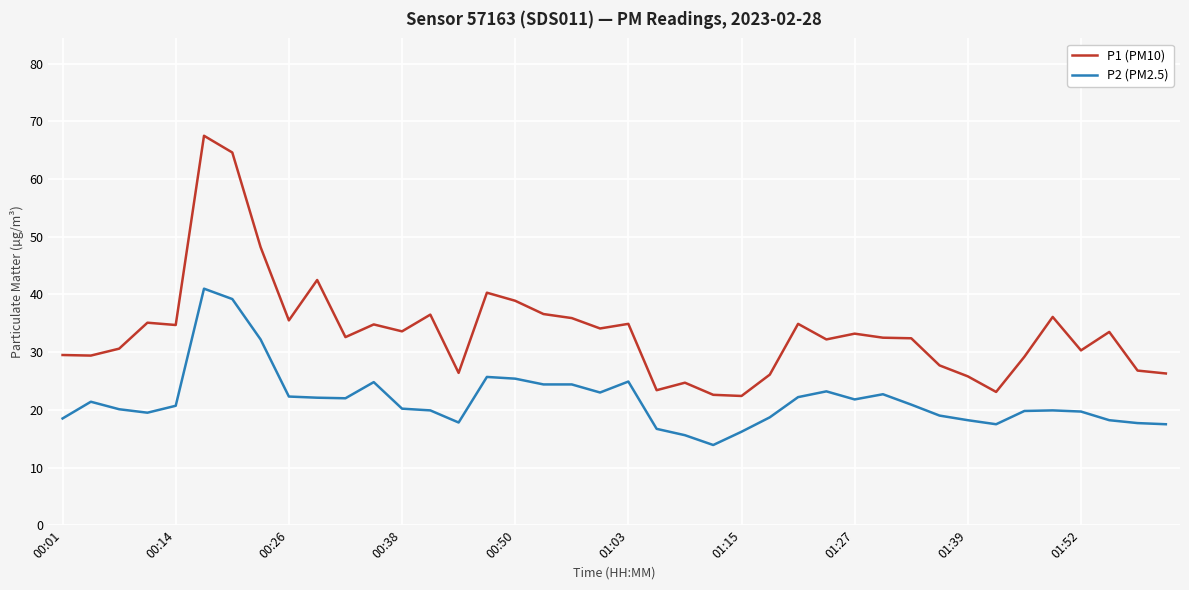

True or false: P2 (PM2.5) and P1 (PM10) cross at least once.

False